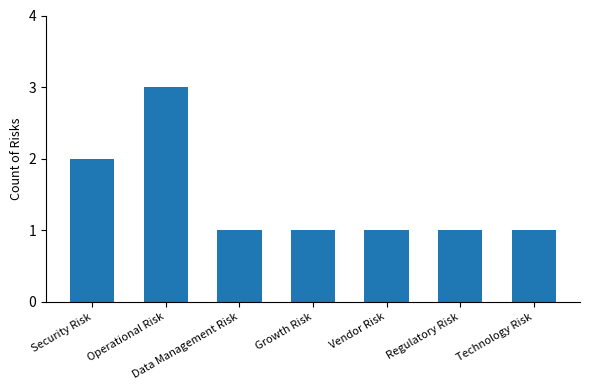

Reading left to right, extract all data points from this chart.

2	3	1	1	1	1	1